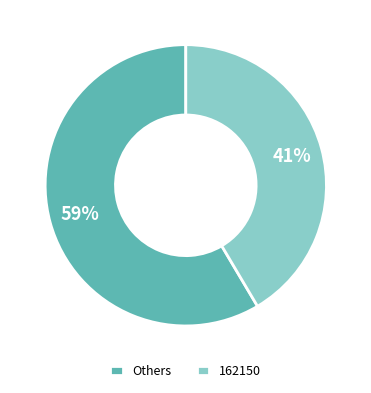

Is there any slice that represents more than half of the pie?

Yes